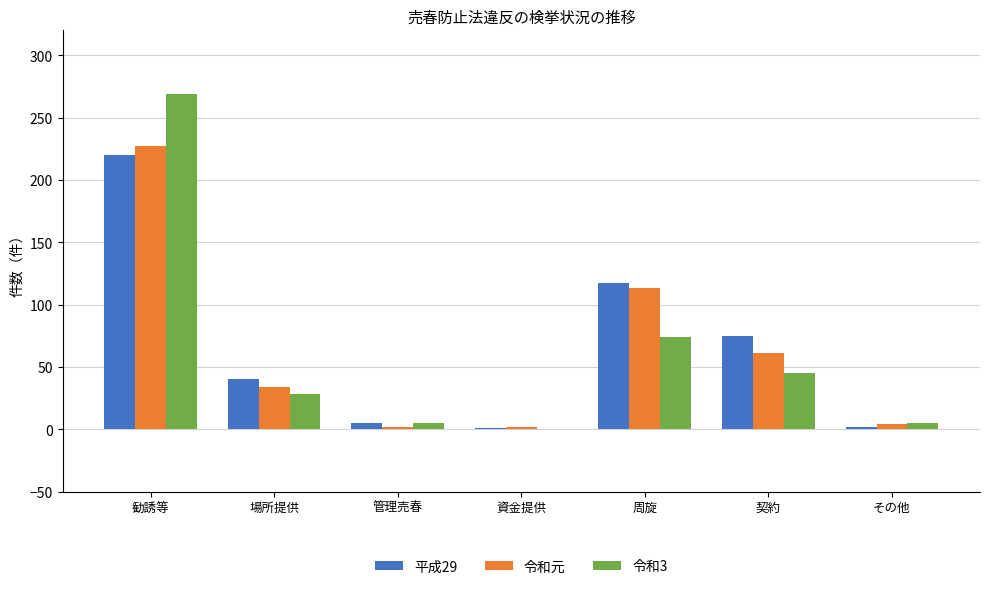

At which label does 令和3 reach its peak?

勧誘等